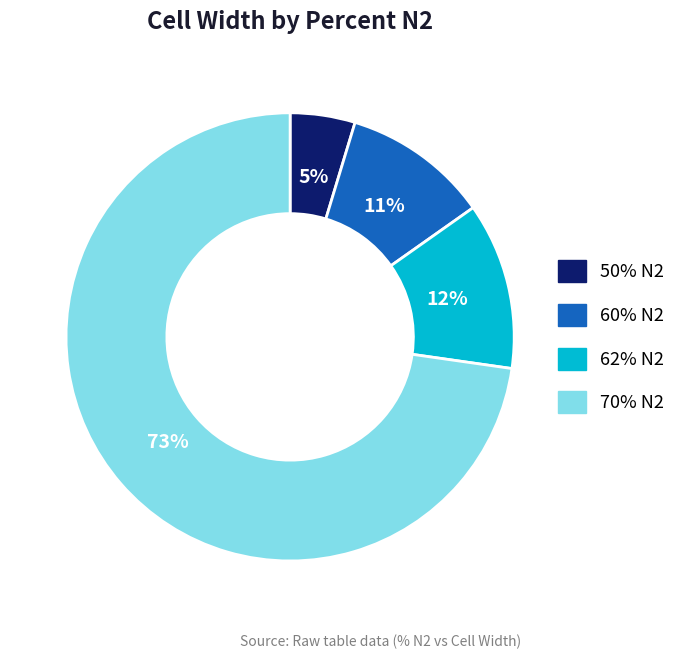

How many segments does this pie chart have?

4